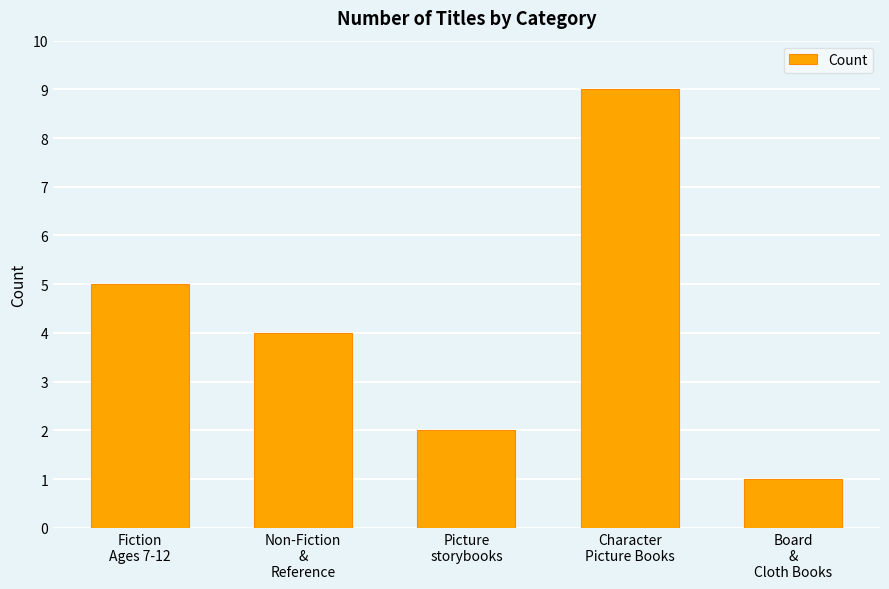

Reading right to left, transcribe all the data shown in this chart.

1	9	2	4	5